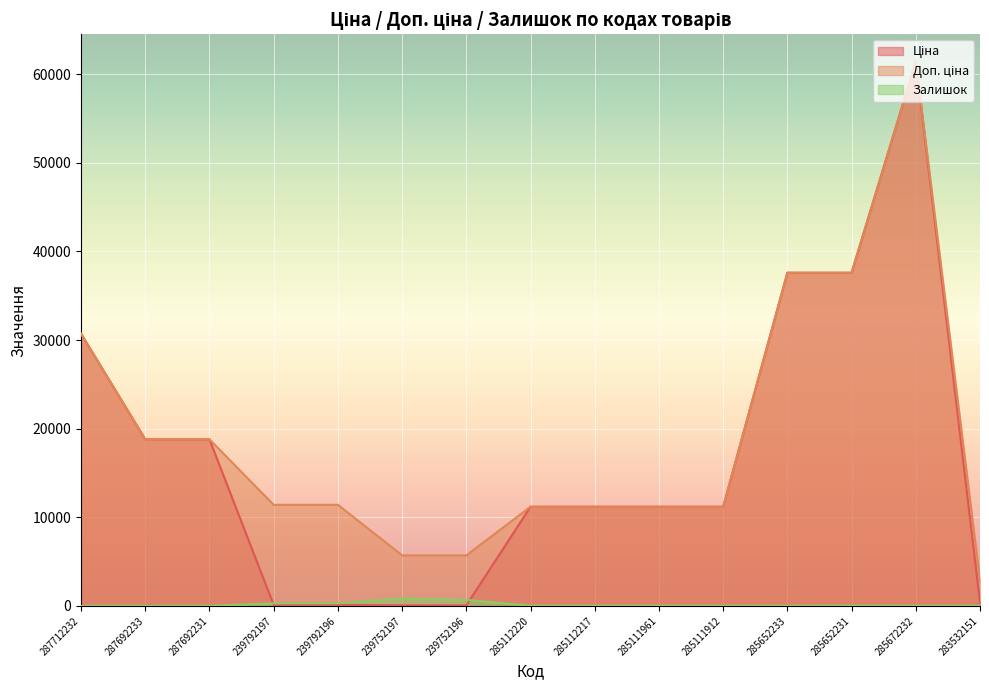

What is the difference between the highest and lowest values at 287692231?

18796.8